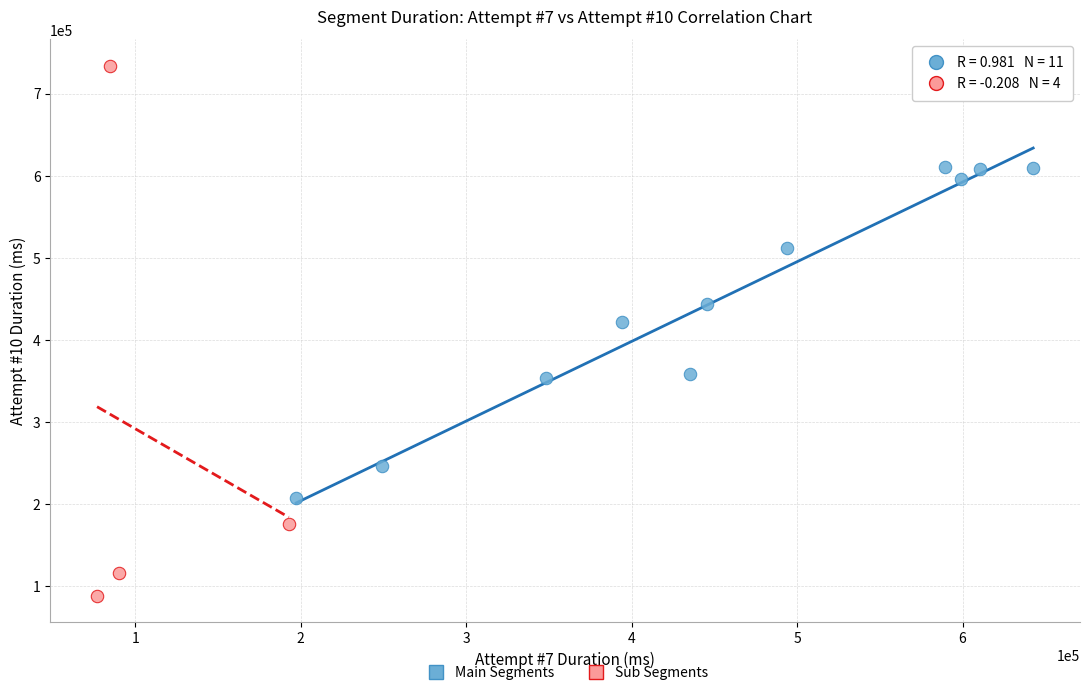

Which series reaches the maximum Y coordinate?

Sub Segments